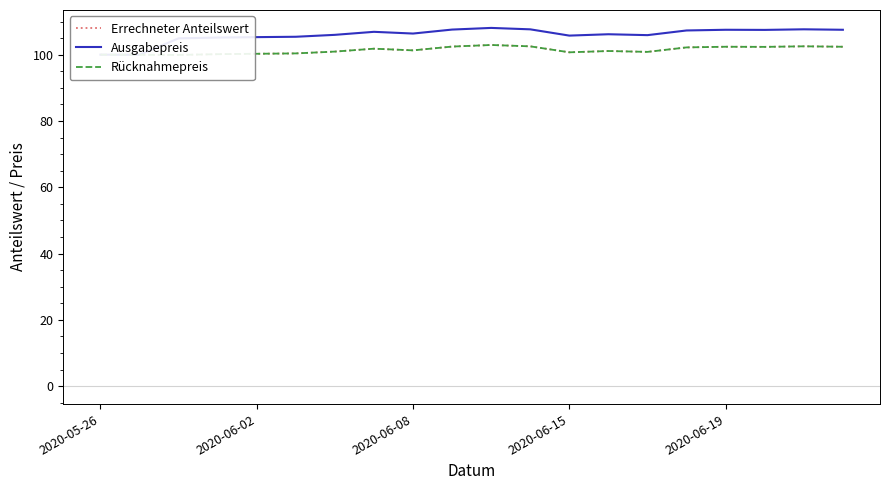

What is the total value across all series at 2020-06-19?

312.3